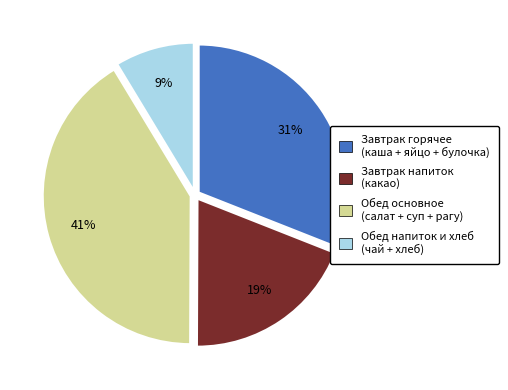

To the nearest percent, what is the average slice percentage?

25%